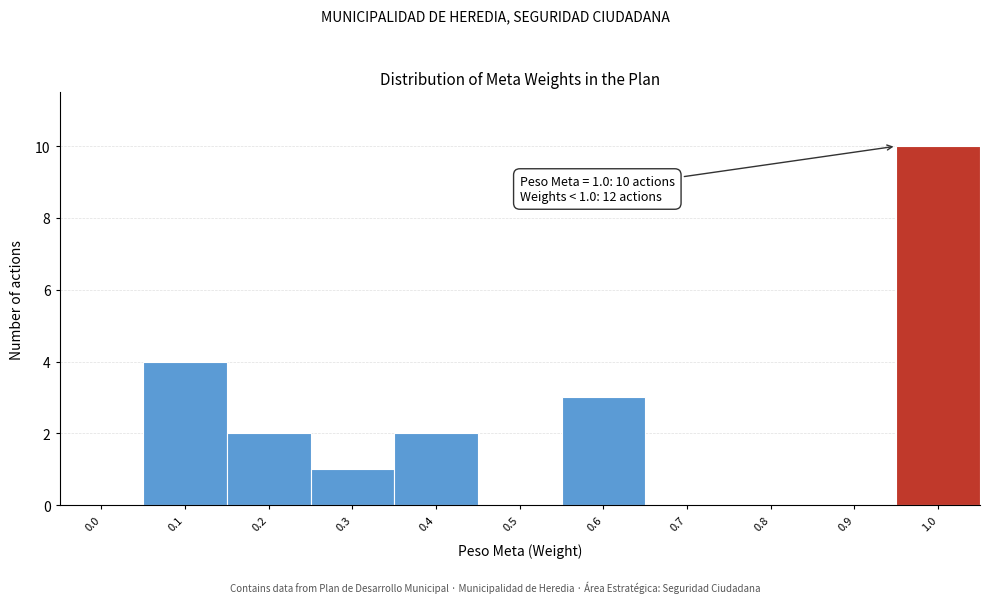

Reading right to left, extract all data points from this chart.

1.0=10	0.9=0	0.8=0	0.7=0	0.6=3	0.5=0	0.4=2	0.3=1	0.2=2	0.1=4	0.0=0